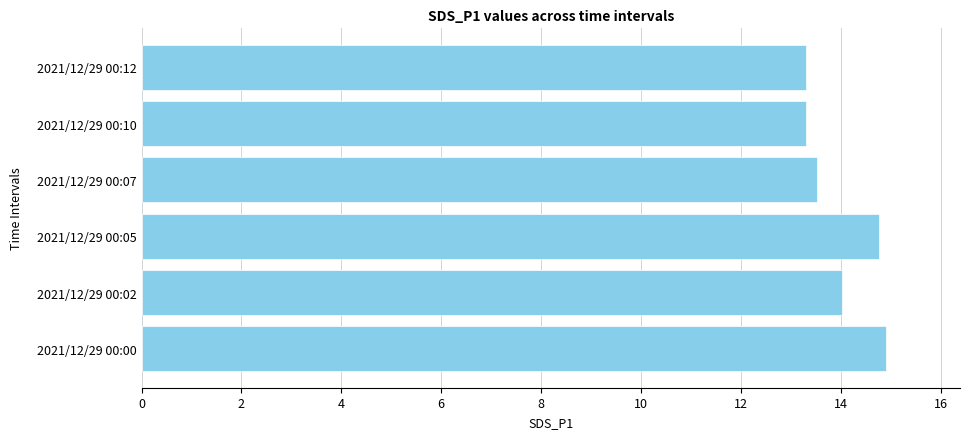

What is the maximum value shown in the chart?

14.9